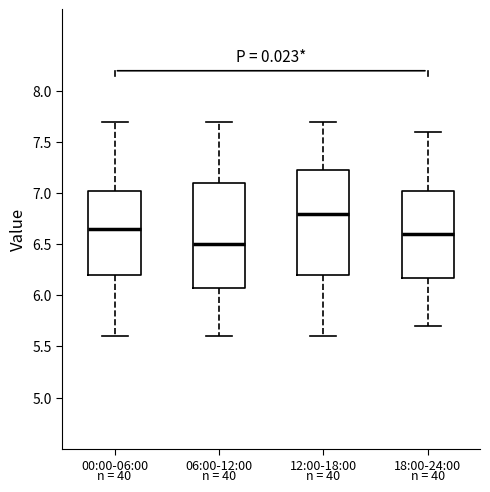

Which box's median line is the lowest?

06:00-12:00